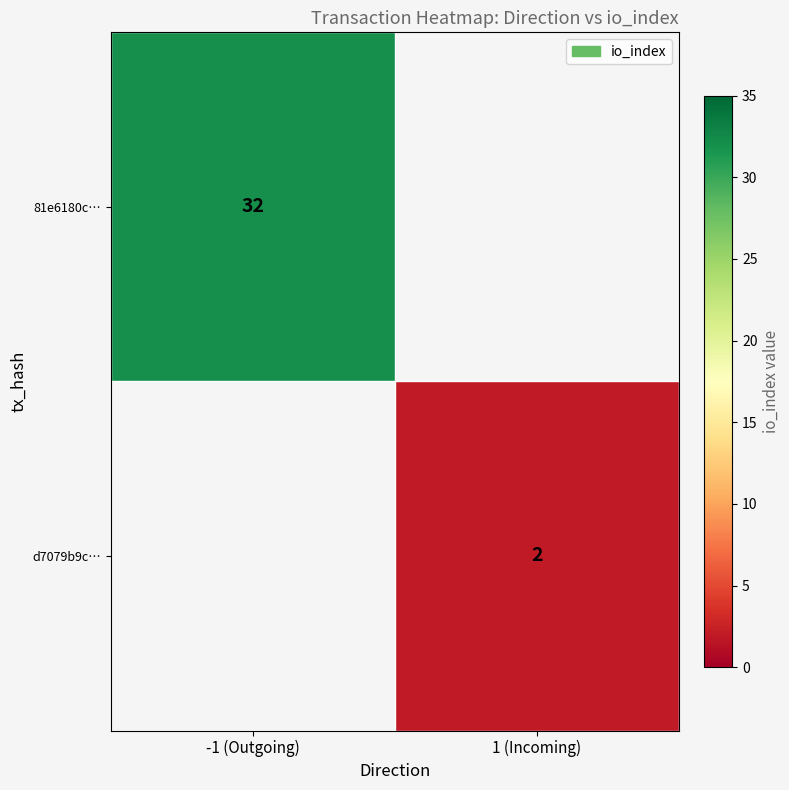

Is it true that d7079b9c… equals 1 at 1 (Incoming)?

False